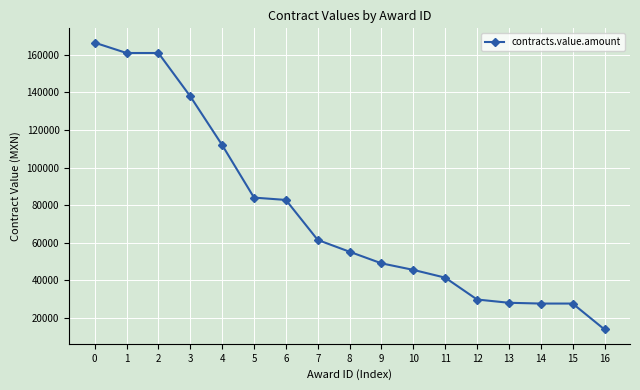

What is the difference between the maximum and minimum values?

152706.9